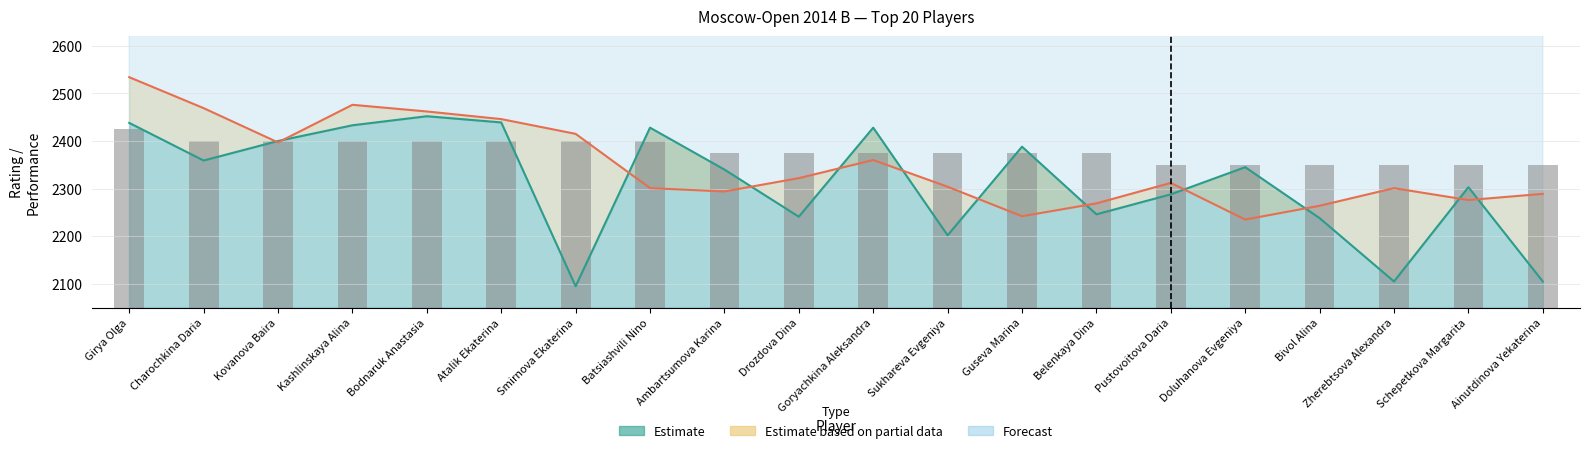

Reading left to right, what are all the values shown in this chart?

Rating (Estimate): 2438	2359	2400	2433	2452	2439	2095	2428	2340	2241	2428	2202	2388	2246	2288	2345	2238	2105	2303	2105
Performance Rating (Forecast): 2534	2469	2397	2476	2462	2446	2415	2301	2294	2322	2360	2304	2242	2269	2312	2235	2264	2301	2276	2289
Buchholz (Partial): 4210	4190	4190	4130	4110	4030	3990	3850	4090	4070	4050	4030	3910	3870	4170	4050	4050	4010	3990	3990
Score: 375	350	350	350	350	350	350	350	325	325	325	325	325	325	300	300	300	300	300	300